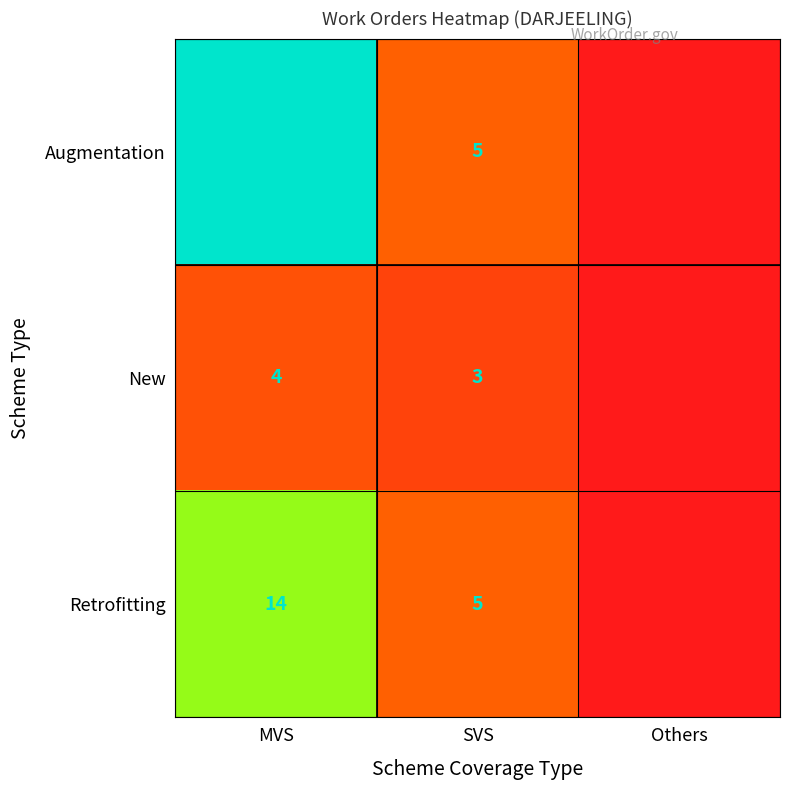

The Retrofitting series shows 24 at MVS. True or false?

False